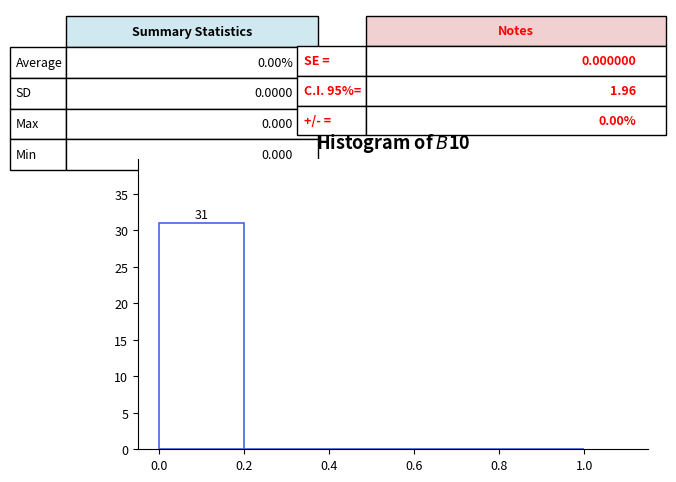

Over which range of the x-axis is the bar tallest?

0.0 to 0.2